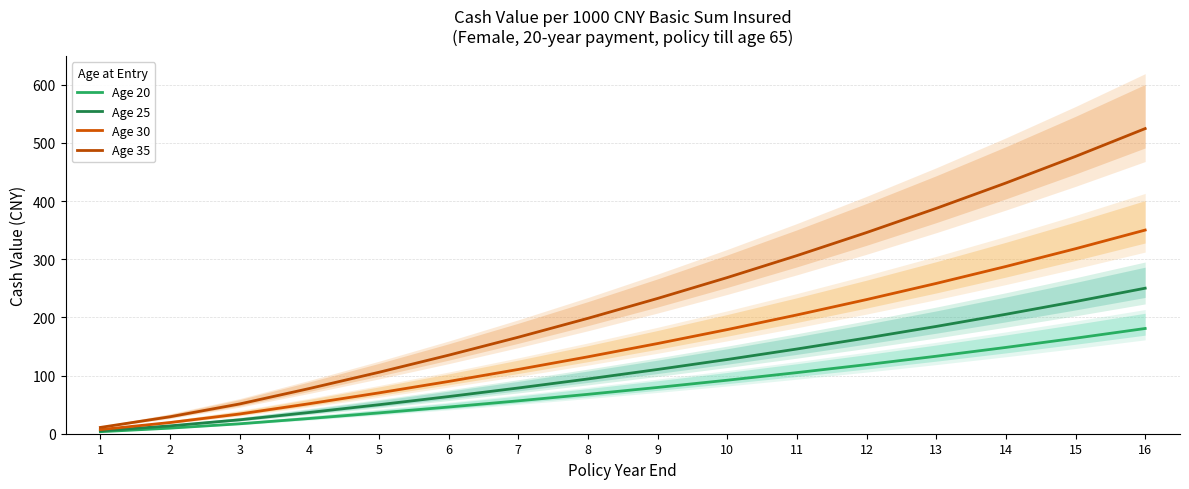

Which series has the largest total across all categories?

Age 35